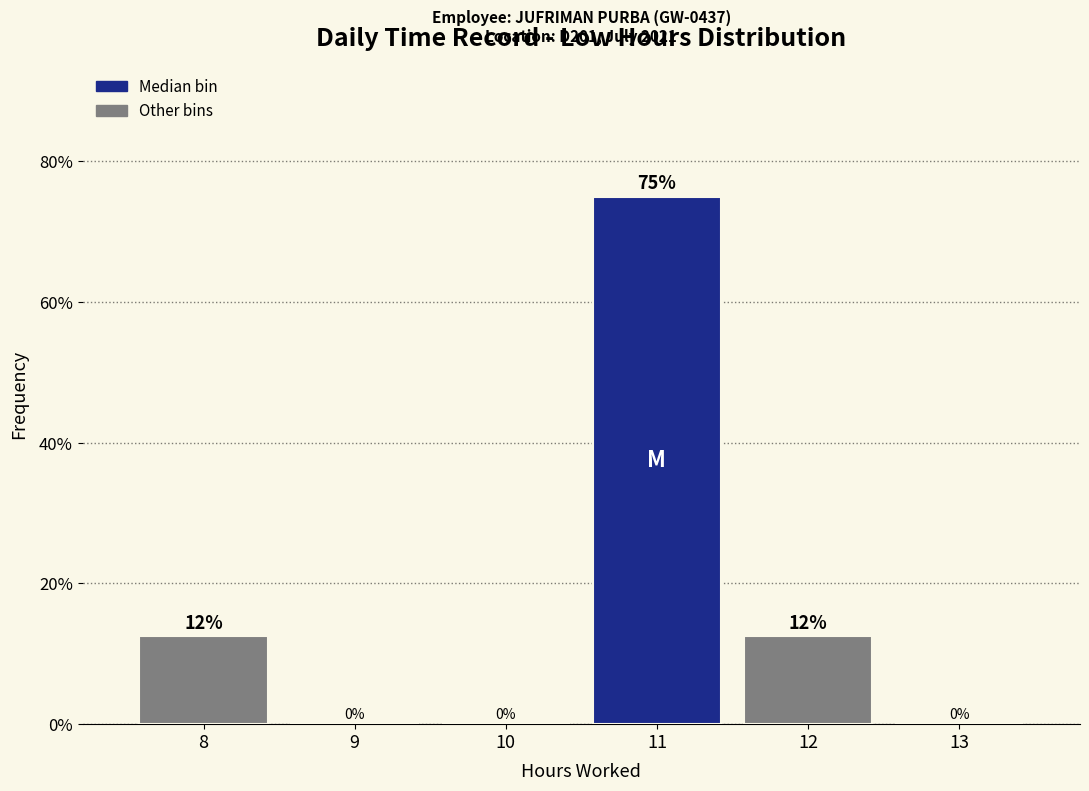

What is the maximum value shown in the chart?

75.0